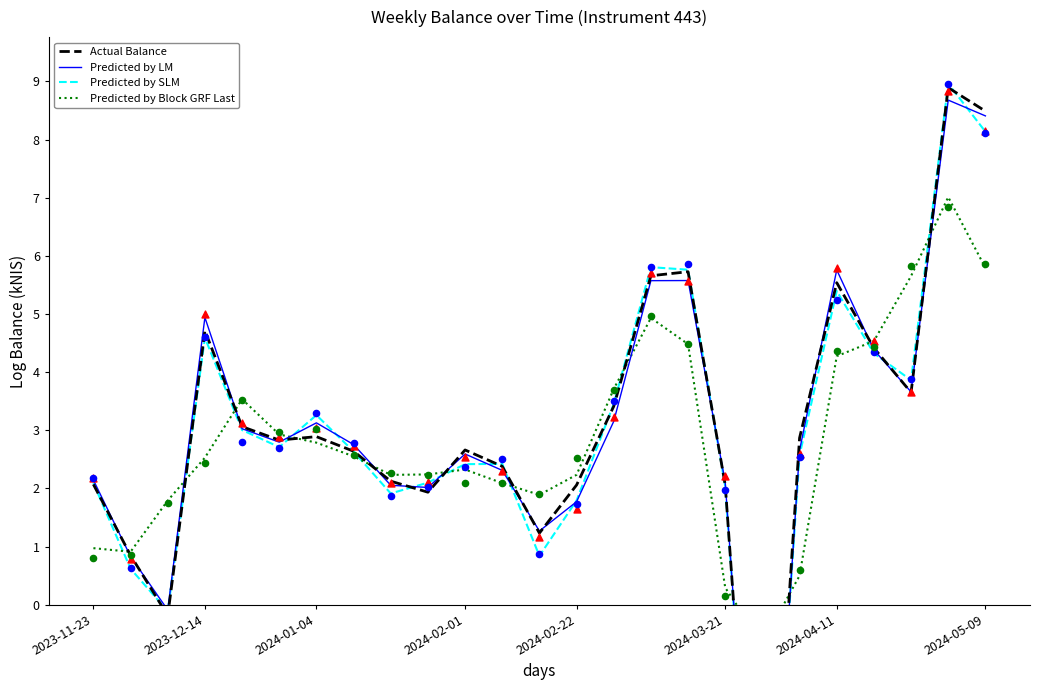

Is the value of Predicted by Block GRF Last at 2024-02-22 greater than the value of Predicted by LM at 9?

Yes